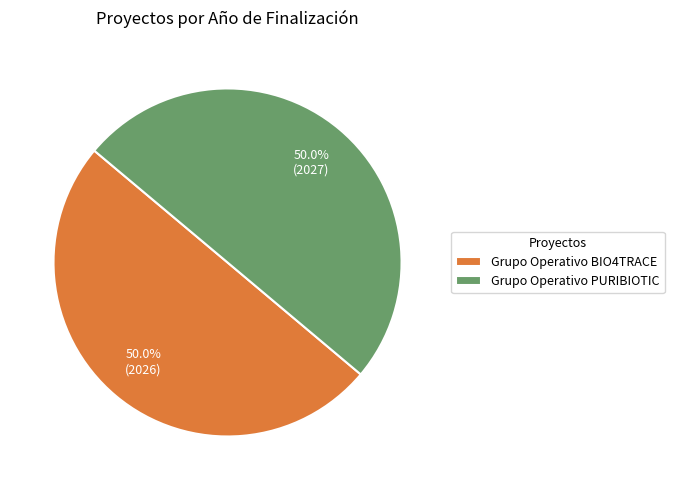

What percentage is NOT represented by Grupo Operativo BIO4TRACE?

50.0%